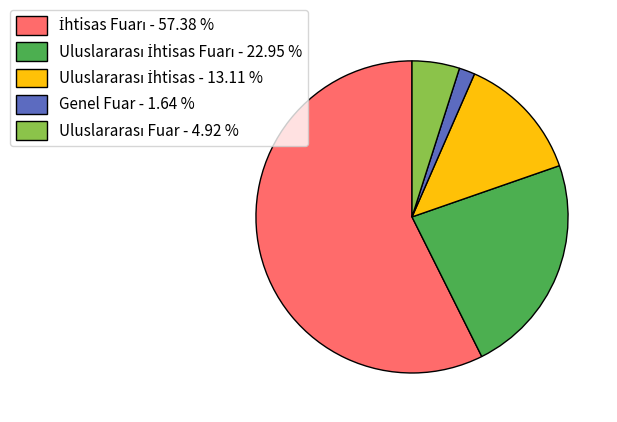

Is there any slice that represents more than half of the pie?

Yes